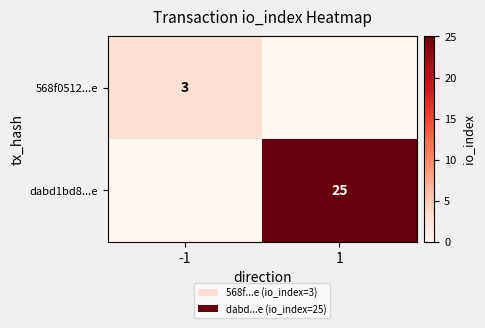

The value of dabd1bd8...e at 1 is 14. True or false?

False